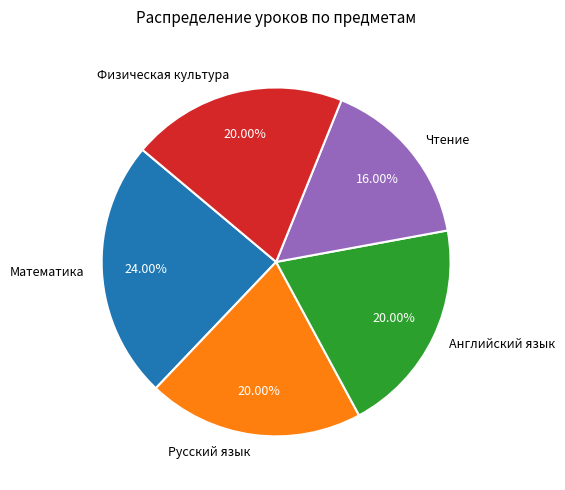

How much of the chart is everything except Русский язык?

80.0%